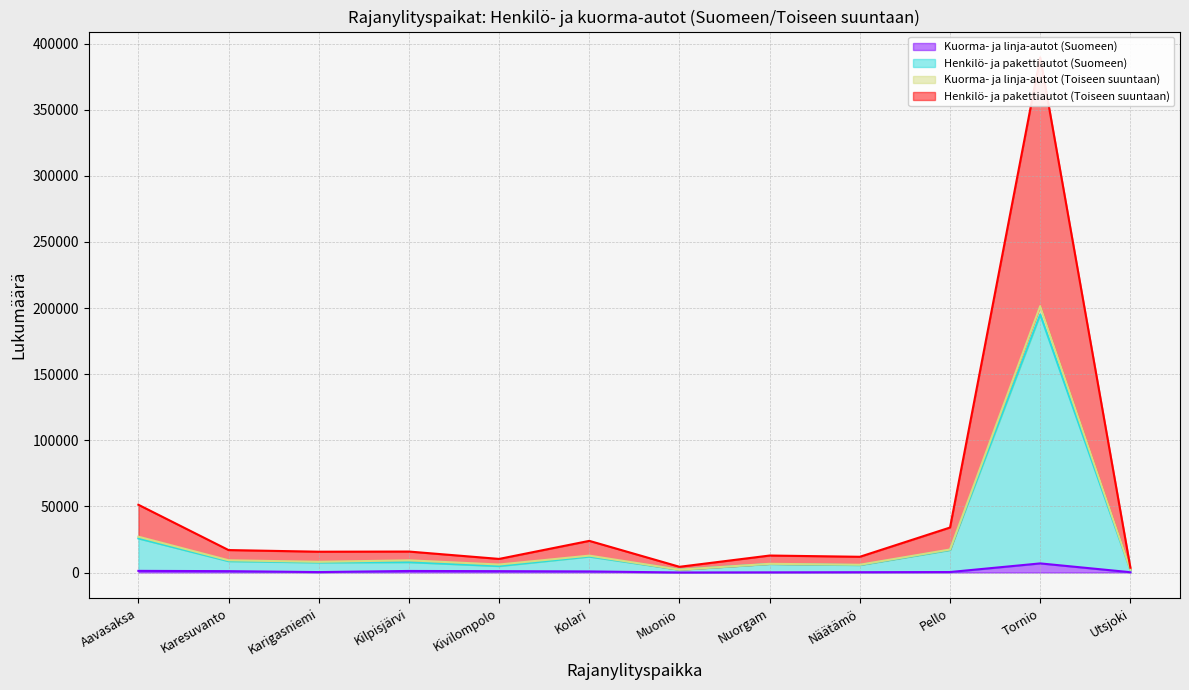

What is the difference between the highest and lowest values at Nuorgam?

12713